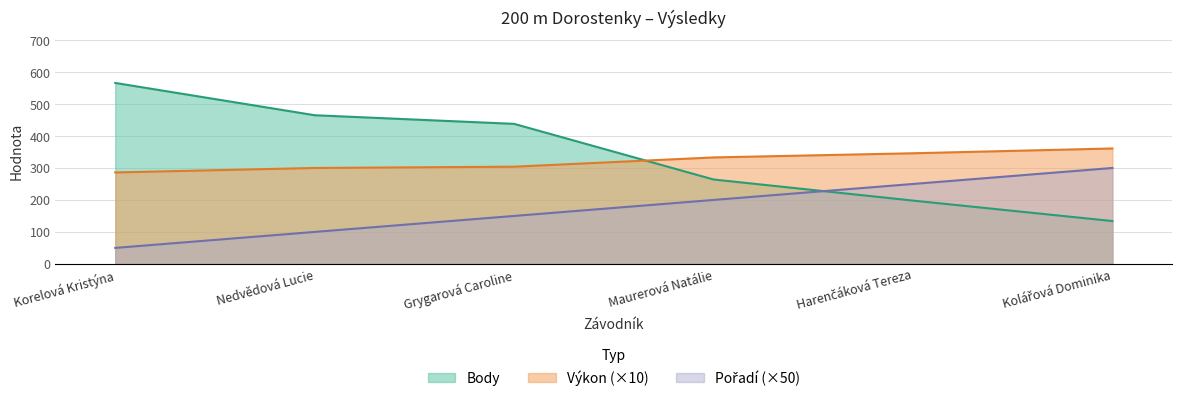

What is the label of the 2nd point from the right?

Harenčáková Tereza